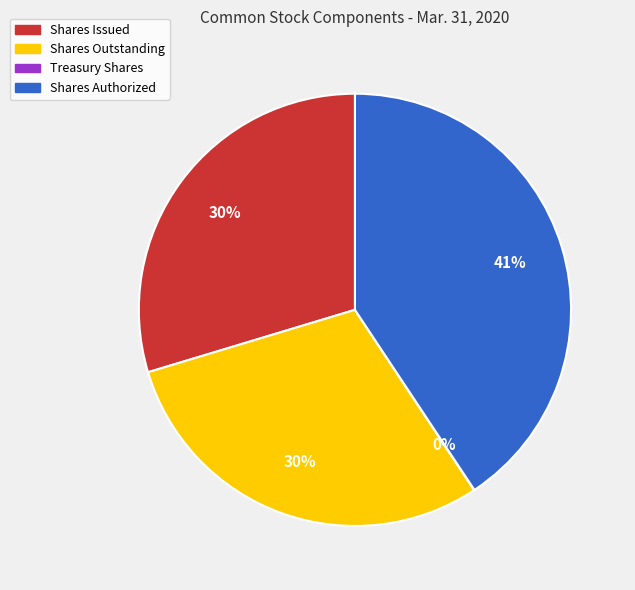

Is there a majority slice in this chart?

No